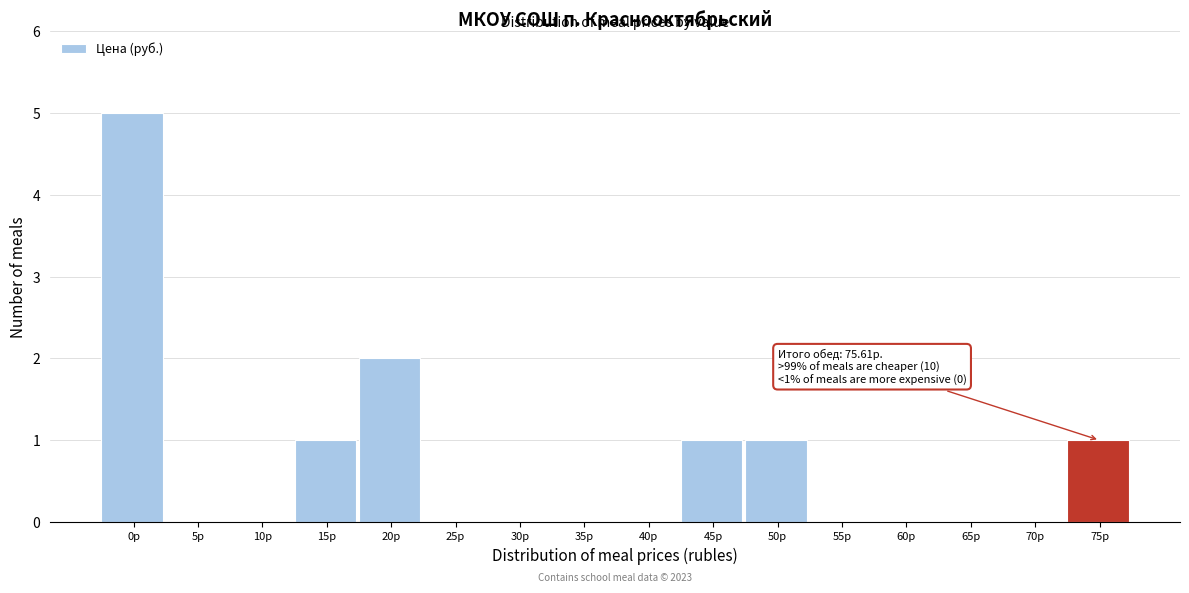

Reading right to left, list all the values displayed in this chart.

75р=1	70р=0	65р=0	60р=0	55р=0	50р=1	45р=1	40р=0	35р=0	30р=0	25р=0	20р=2	15р=1	10р=0	5р=0	0р=5